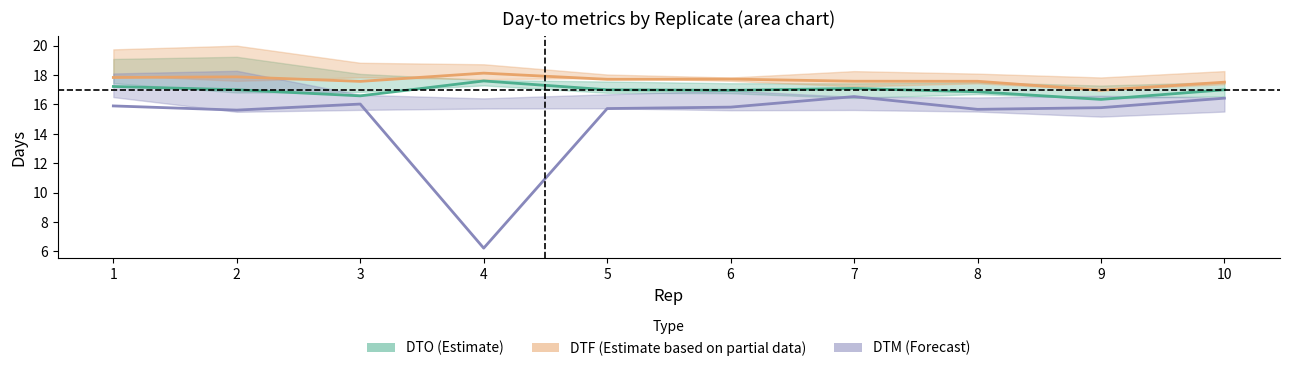

Between 8 and 10, which is larger?

10